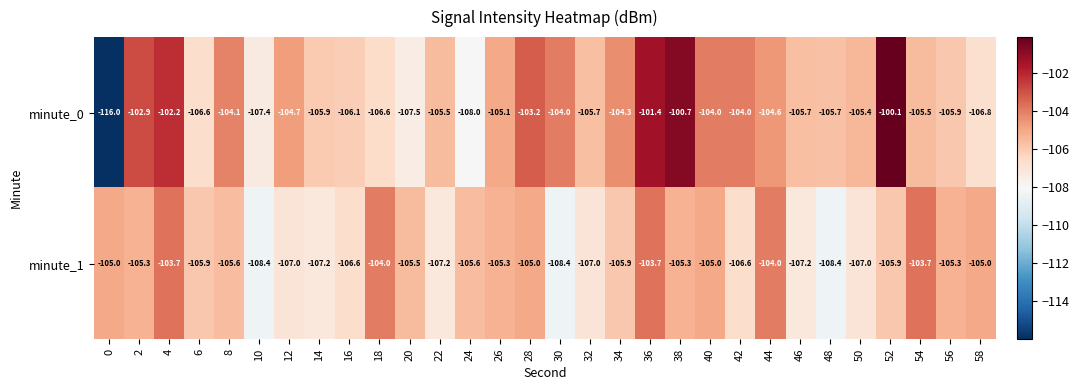

At 28, list the series in order from smallest to largest.

minute_1, minute_0